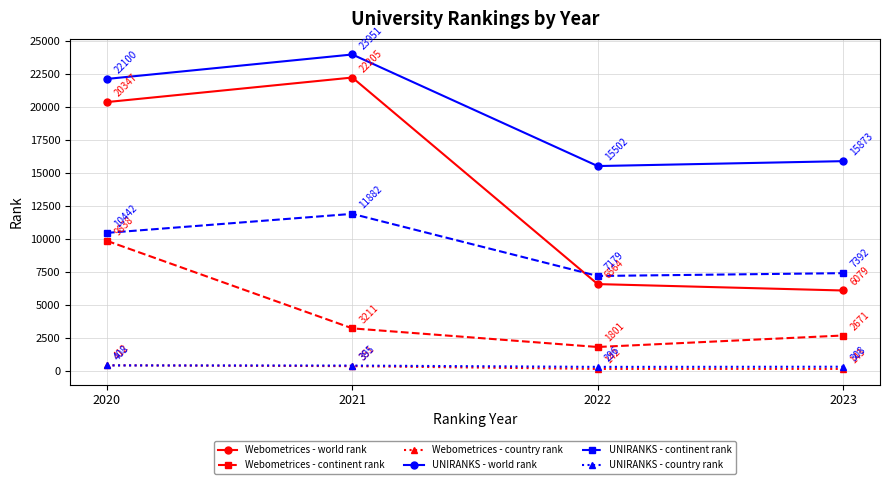

How many lines are shown in the chart?

6